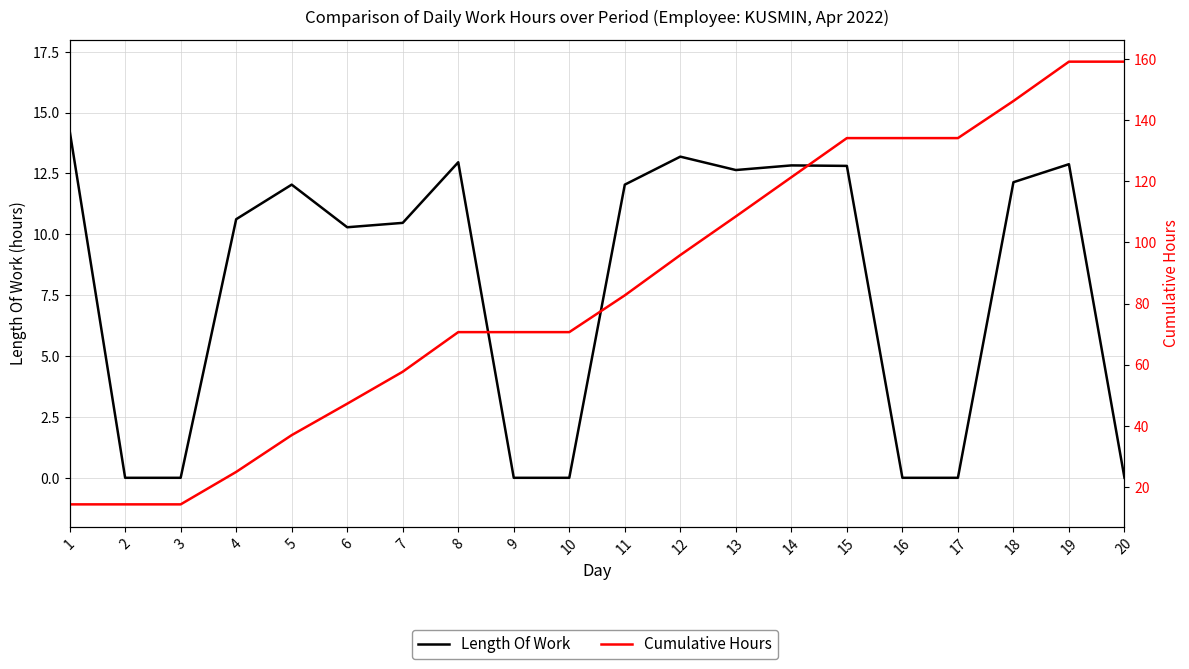

At how many categories does at least one series exceed 120?

7